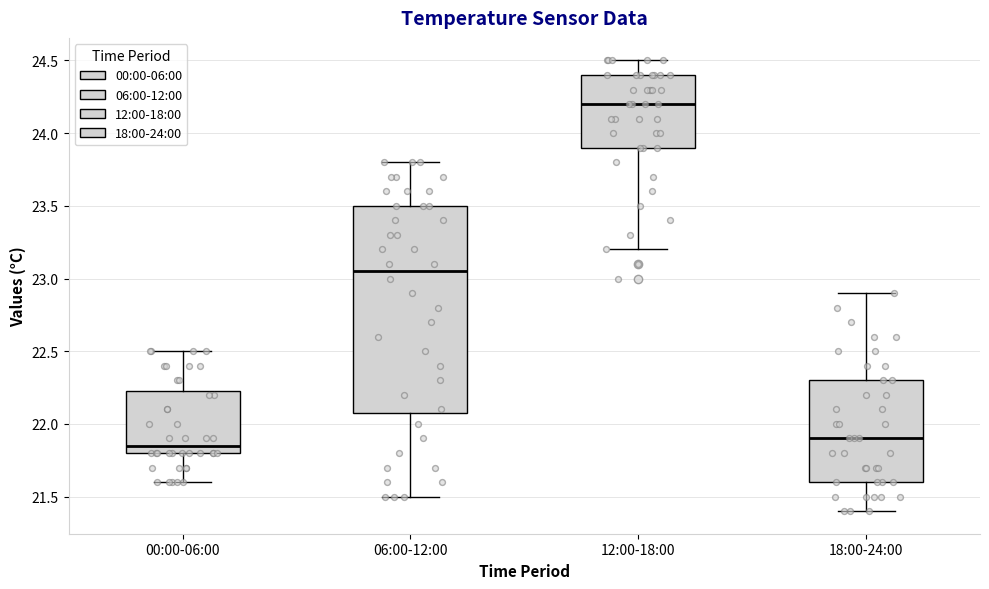

Reading left to right, transcribe this box plot: for each box, give where its median line is, the range the box spans, and where its two whiskers end, as read against the y-axis. The values are not printed on the chart, so give them approximately, as read against the axis.

00:00-06:00: median 21.85, box 21.80 to 22.25, whiskers 21.60 to 22.50
06:00-12:00: median 23.05, box 22.10 to 23.50, whiskers 21.50 to 23.80
12:00-18:00: median 24.20, box 23.90 to 24.40, whiskers 23.20 to 24.50
18:00-24:00: median 21.90, box 21.60 to 22.30, whiskers 21.40 to 22.90